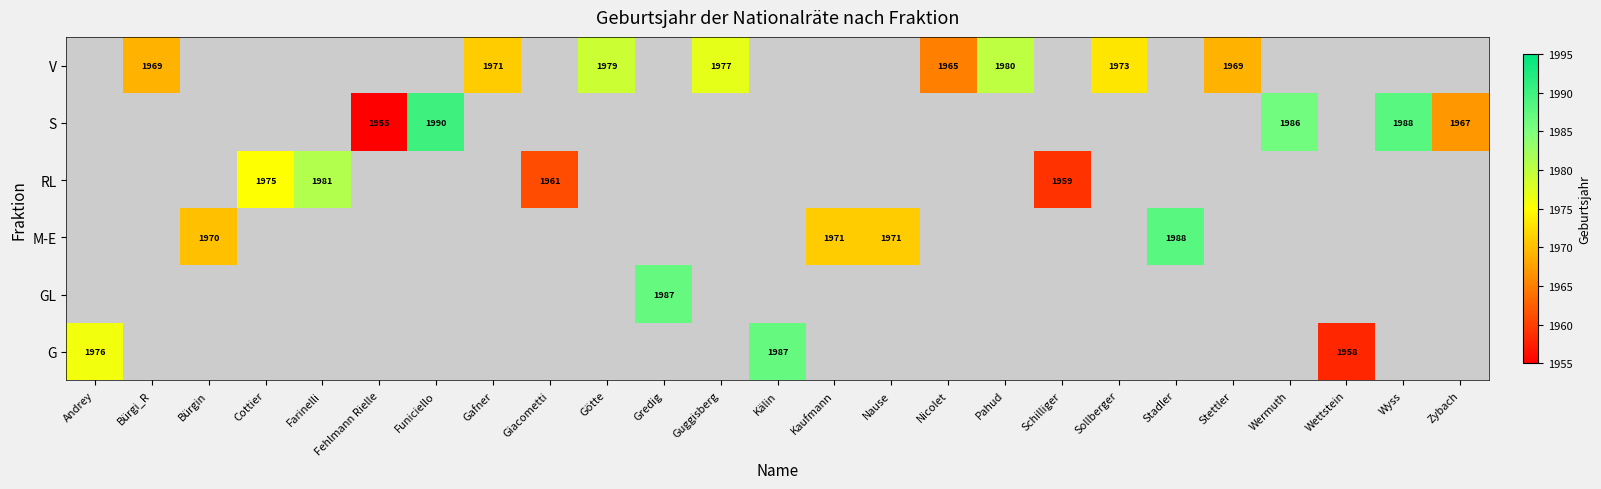

Is it true that M-E equals 1988 at Stadler?

True